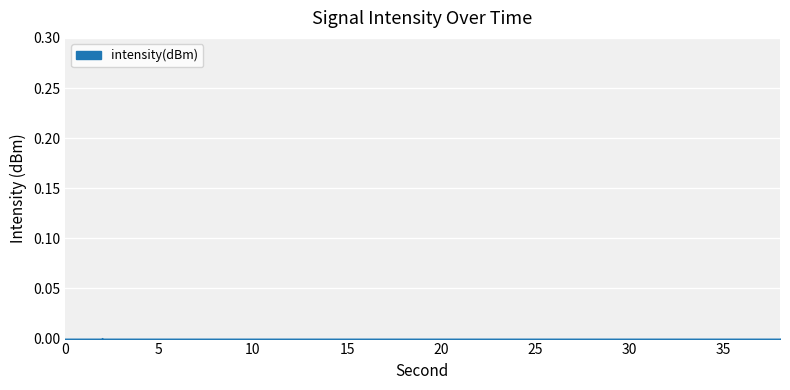

True or false: the data has more than 2 interior local peaks.

True